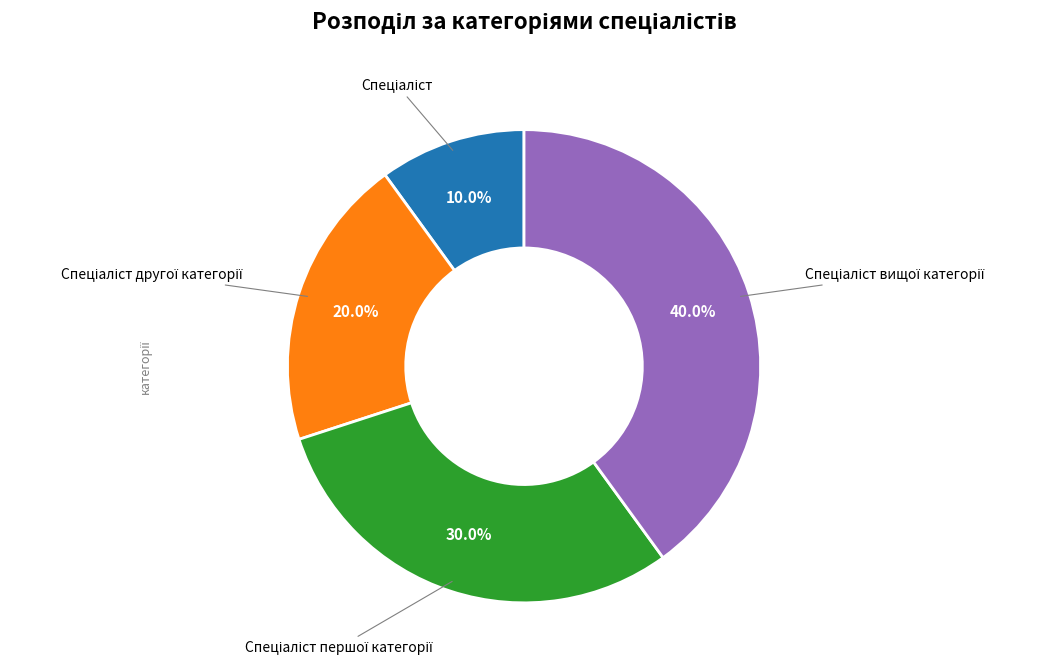

Is there any slice that represents more than half of the pie?

No